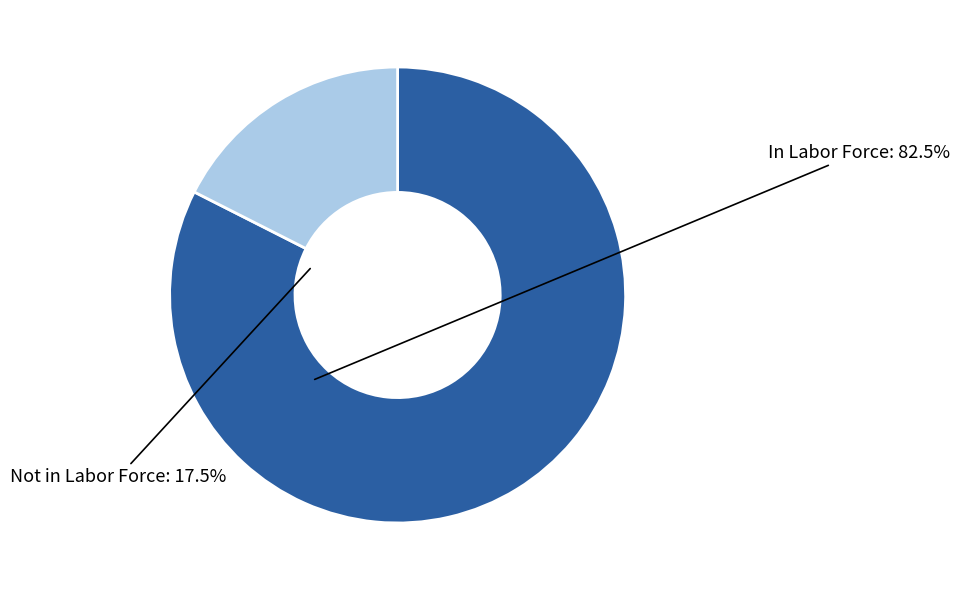

Do In Labor Force and Not in Labor Force together represent more than half of the pie?

Yes